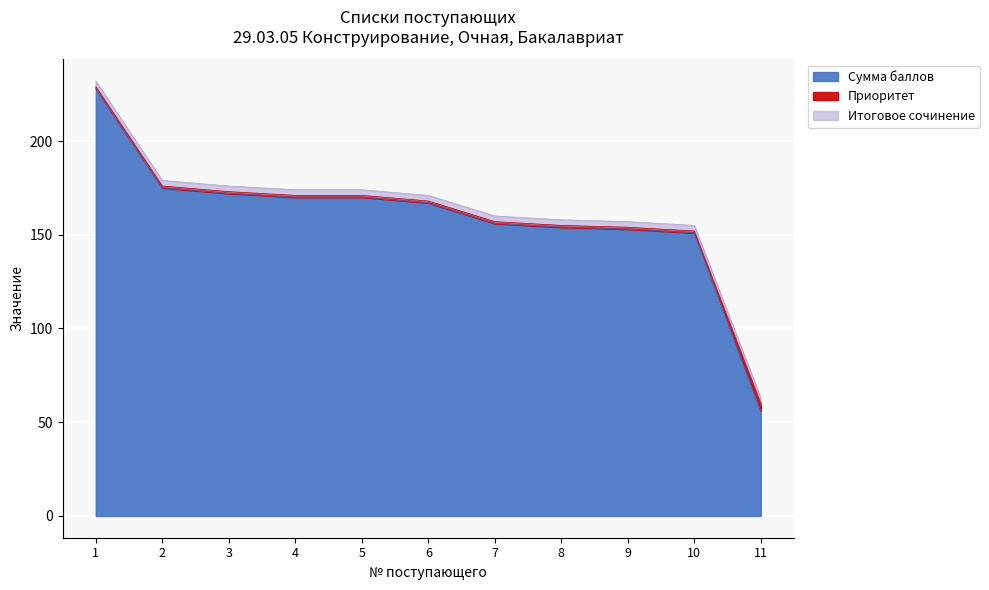

List the series in order of their peak value, lowest first.

Итоговое сочинение, Приоритет, Сумма баллов